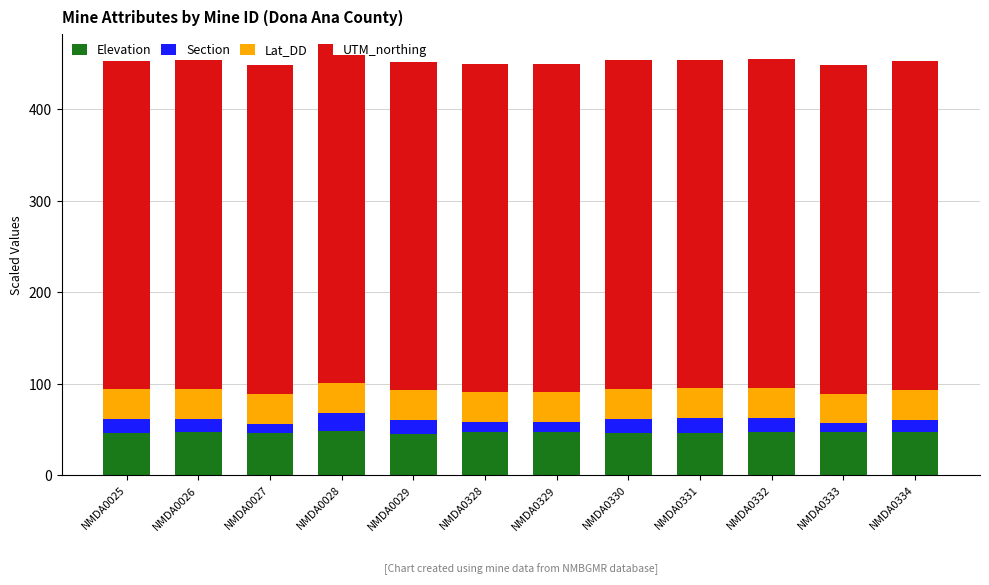

What are all the series names shown in the legend?

Elevation, Section, Lat_DD, UTM_northing